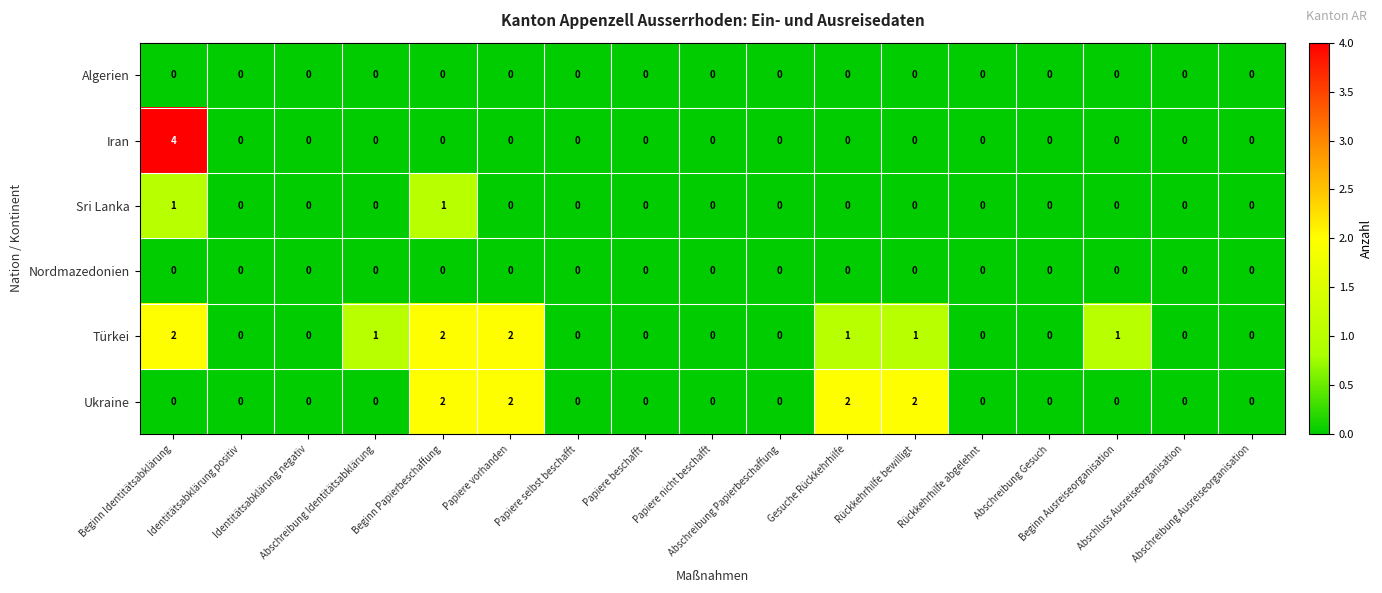

What is the difference between the maximum and minimum values in the Iran series?

4